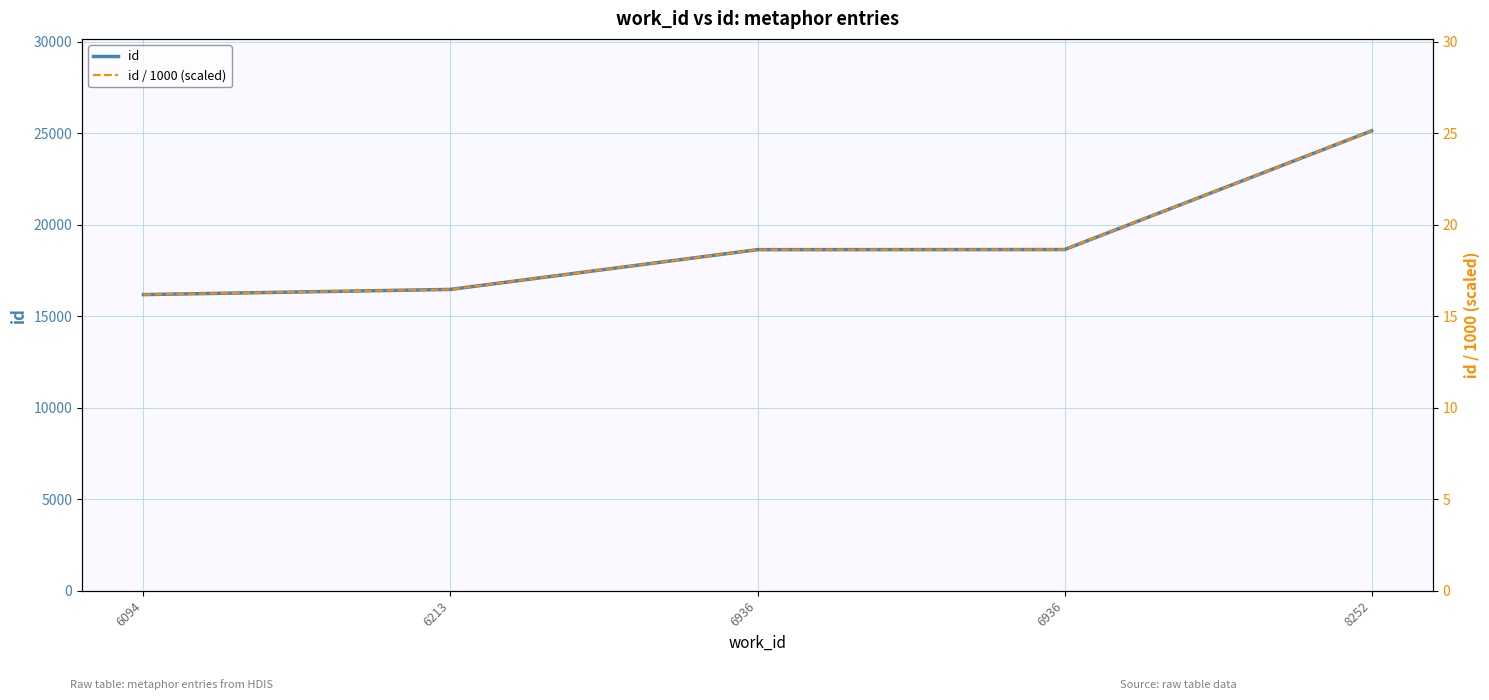

What is the average value of the id series?

19010.4